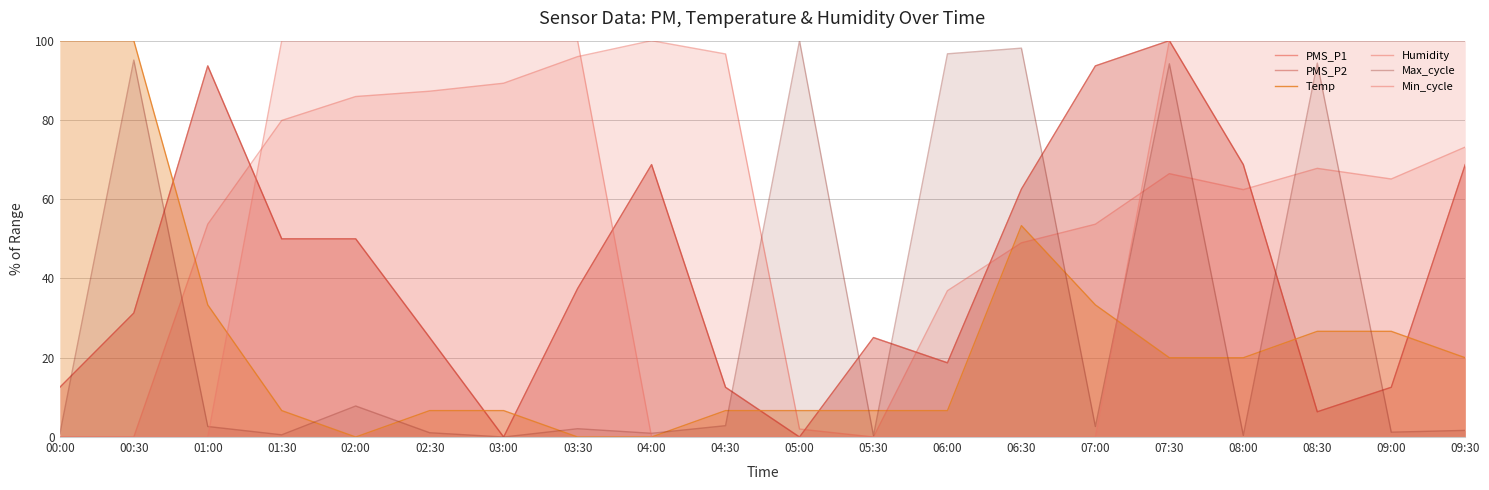

What is the value of the Max_cycle point at the 9th from the left?

0.9